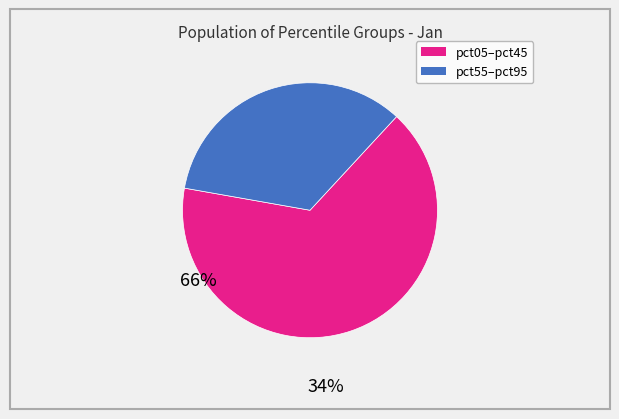

Is there a majority slice in this chart?

Yes